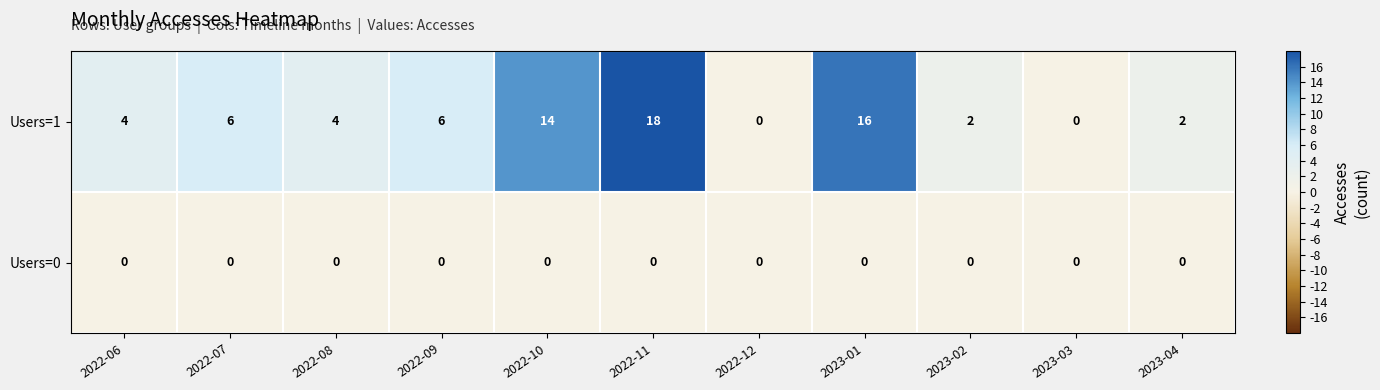

List the series in order of their overall mean, lowest first.

Users=0, Users=1